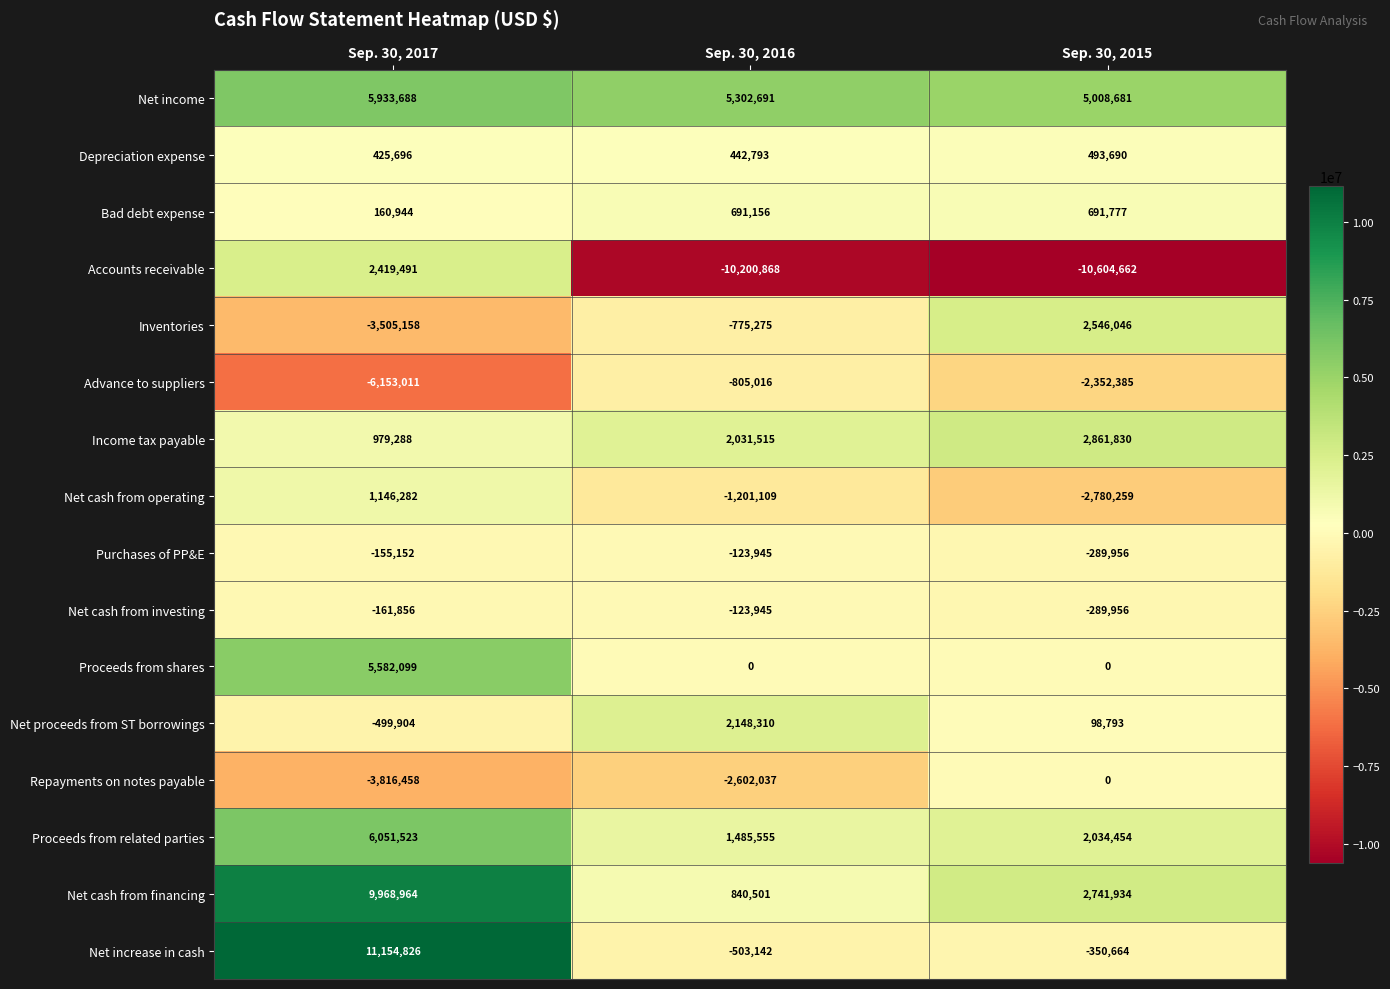

At how many categories does at least one series exceed 5486963?

1